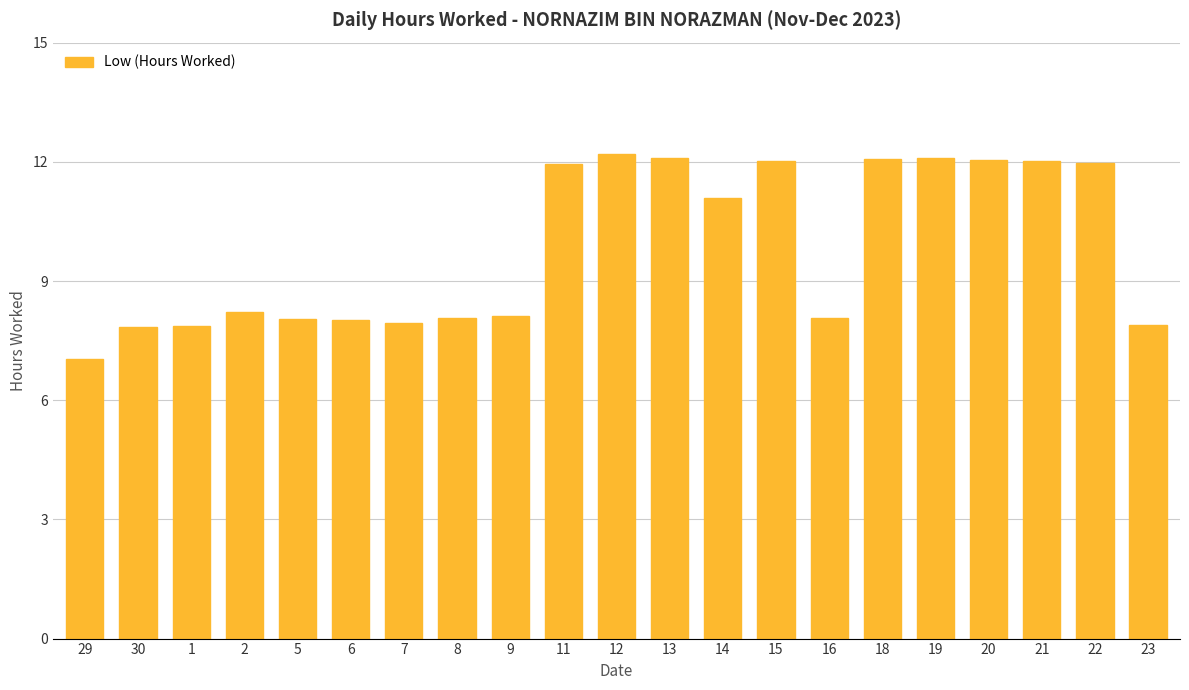

What is the greatest value displayed?

12.2